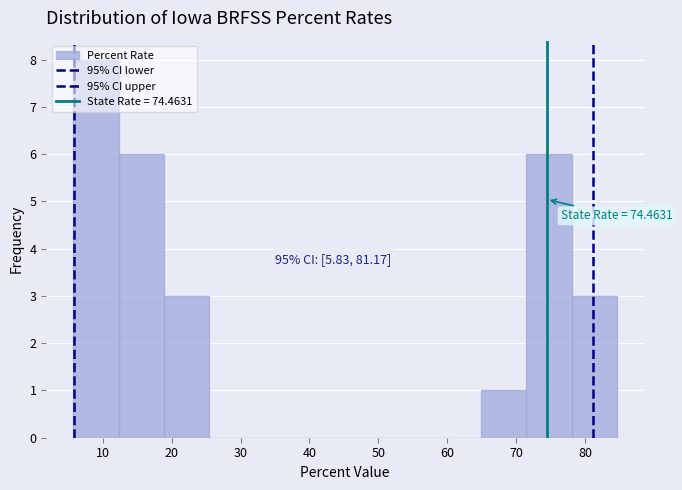

Which range on the x-axis has the tallest bar?

6 to 12